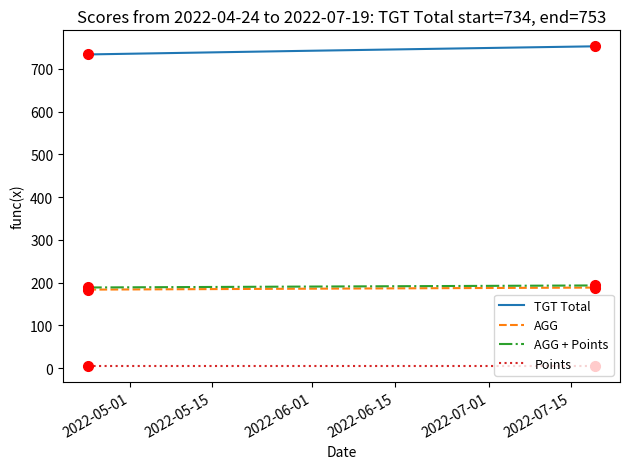

Which series has the largest total across all categories?

TGT Total